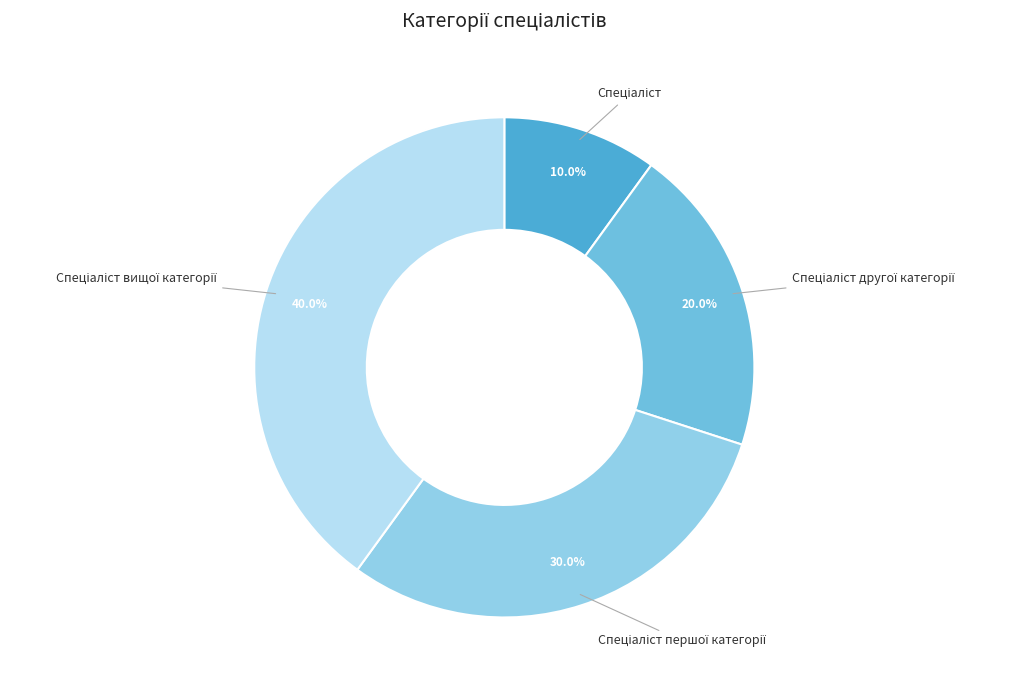

Does any single category account for the majority?

No